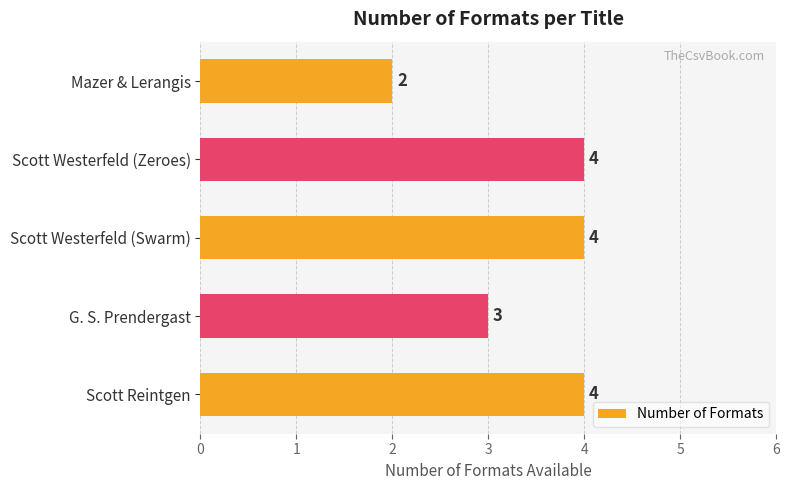

The chart shows a value of 2 at Mazer & Lerangis. True or false?

True